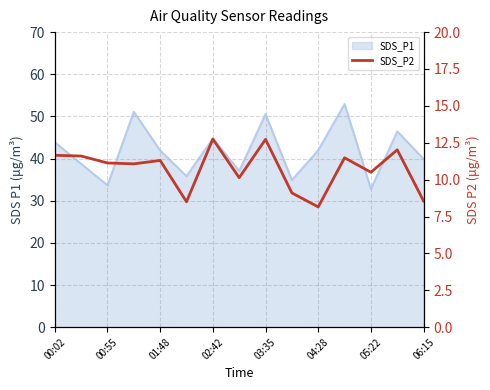

What is the average value?

10.7